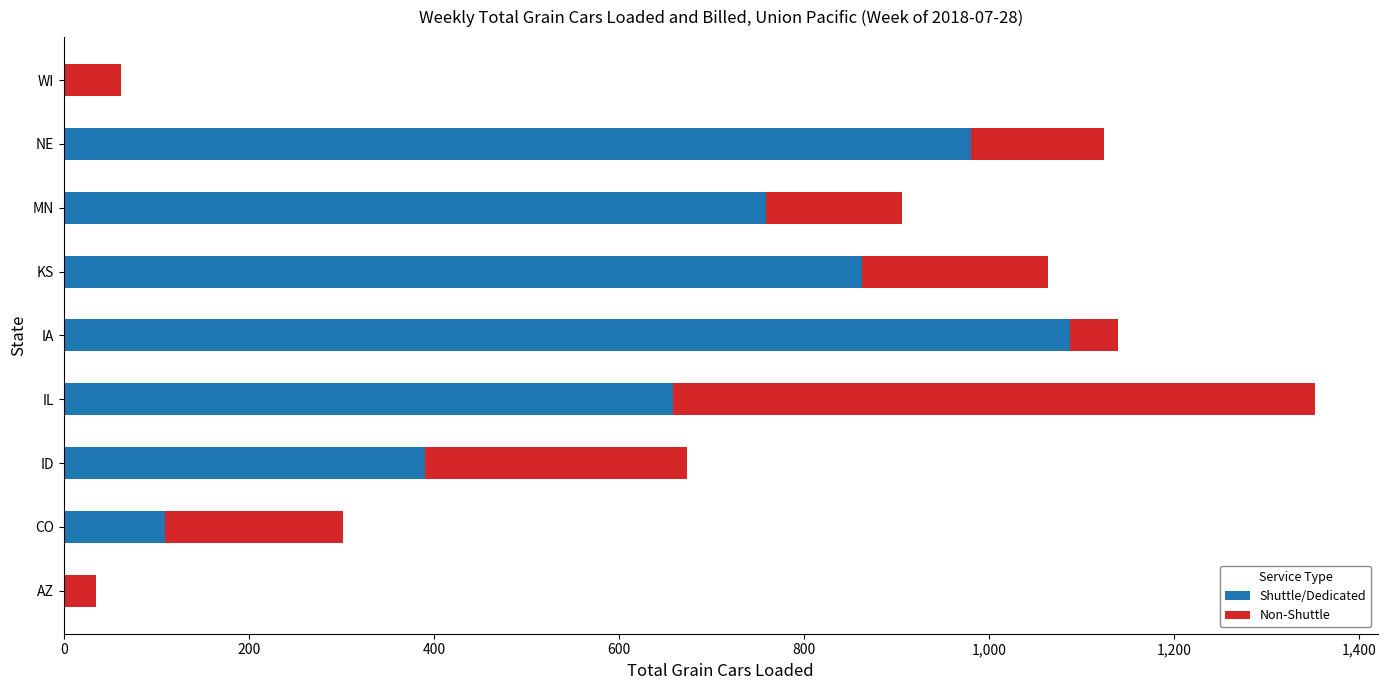

What is the maximum value for Shuttle/Dedicated?

1087